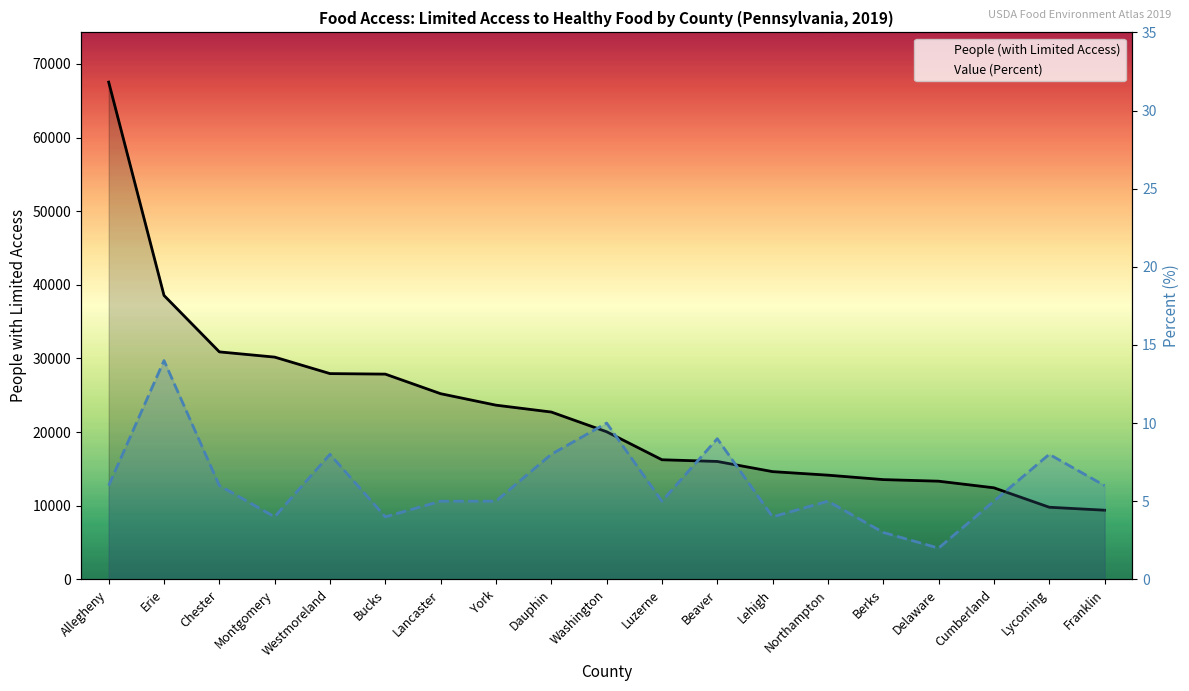

Is it true that Value (Percent) equals 3 at Luzerne?

False